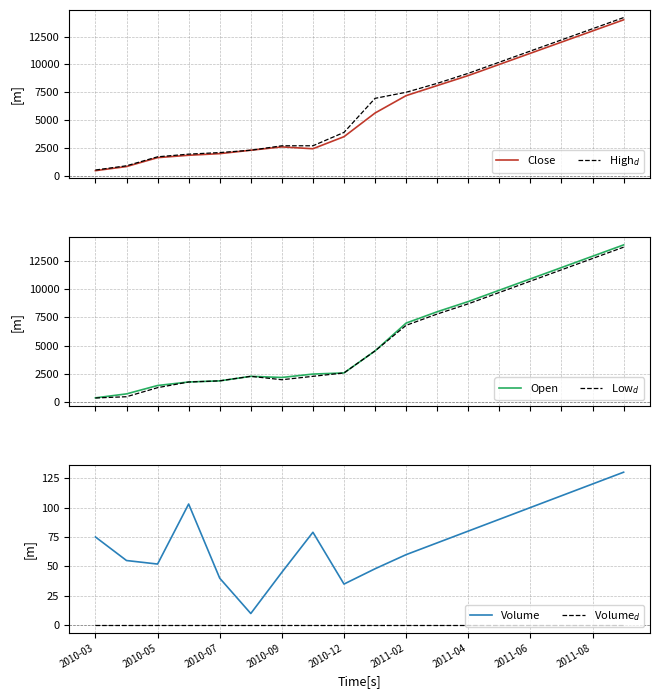

Is it true that Volume equals 110 at 2010-03?

False